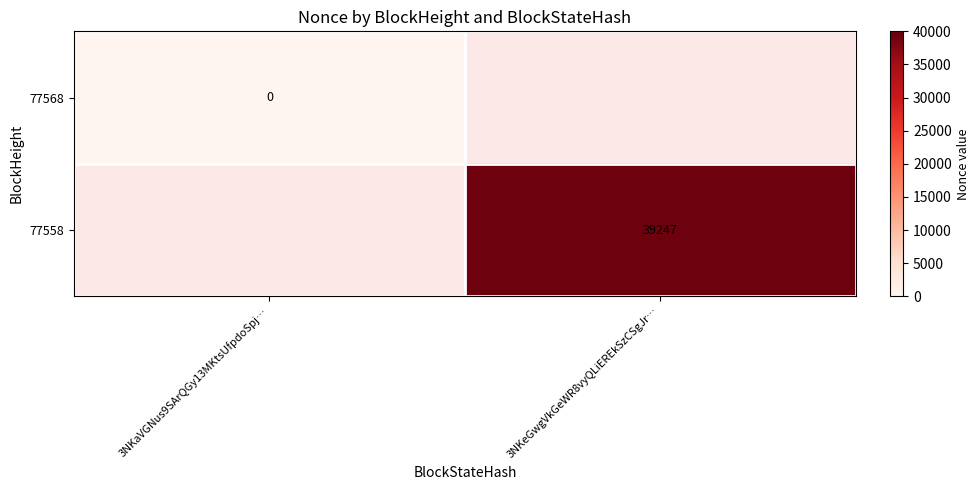

Count the number of categories in the chart.

2